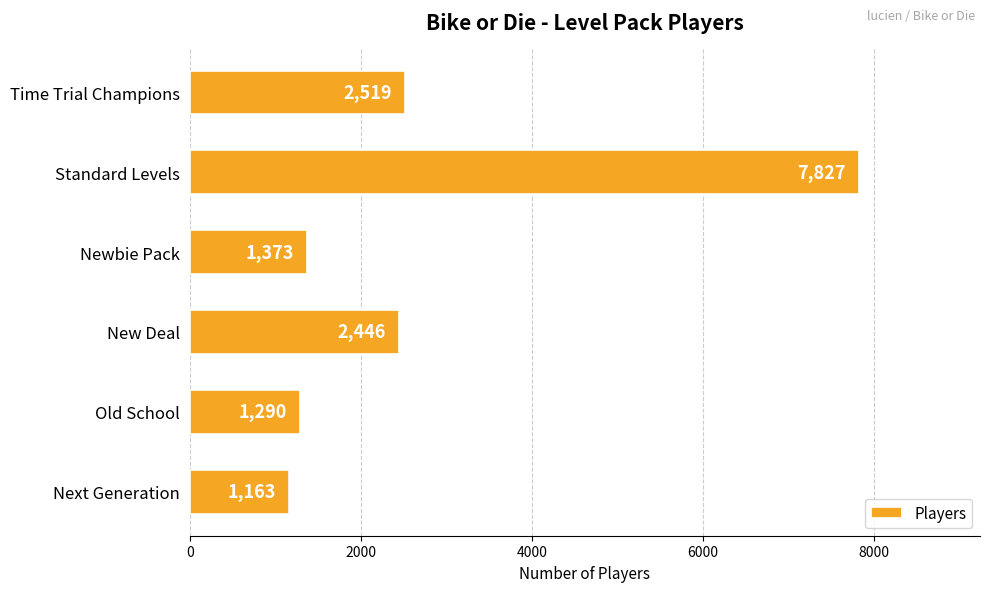

What is the greatest value displayed?

7827